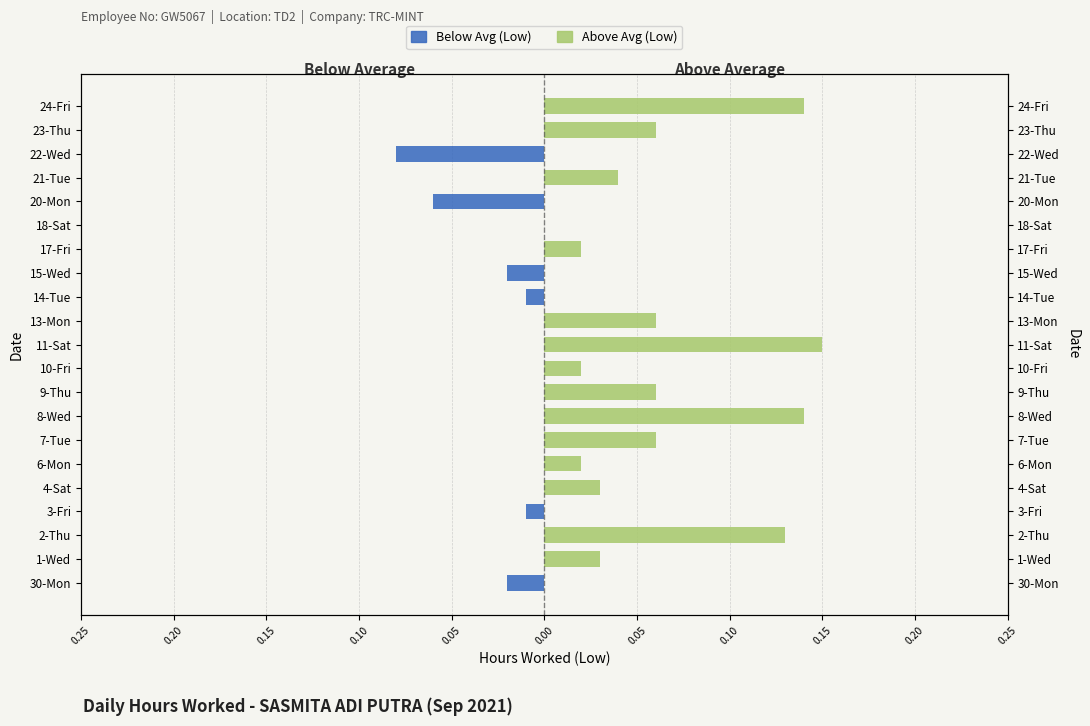

What are all the series names shown in the legend?

Below Avg (Low), Above Avg (Low)